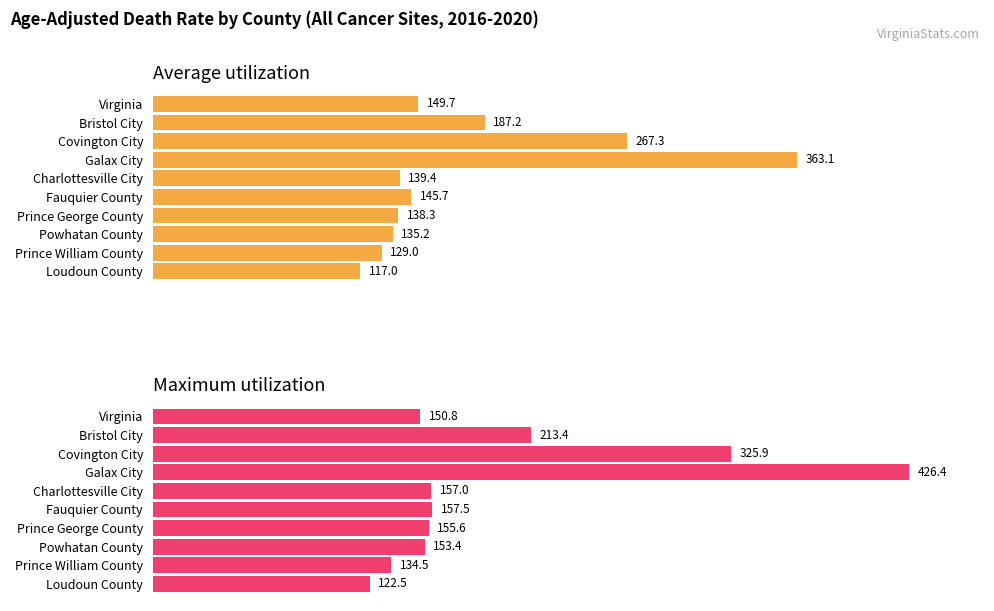

List the series in order of their peak value, lowest first.

Average utilization, Maximum utilization